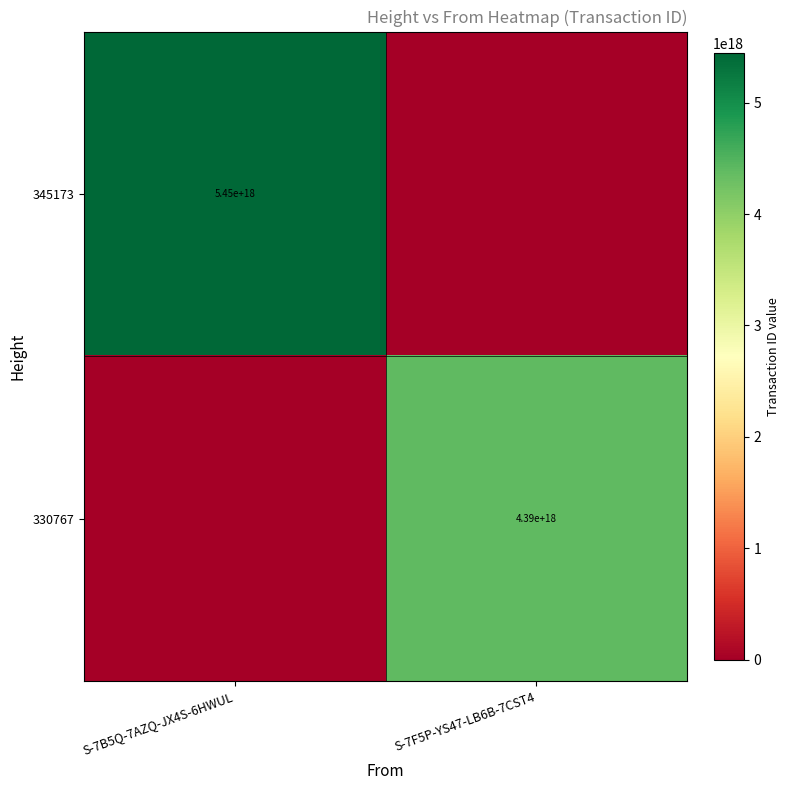

Is it true that 345173 equals 9638754448773394432 at S-7B5Q-7AZQ-JX4S-6HWUL?

False